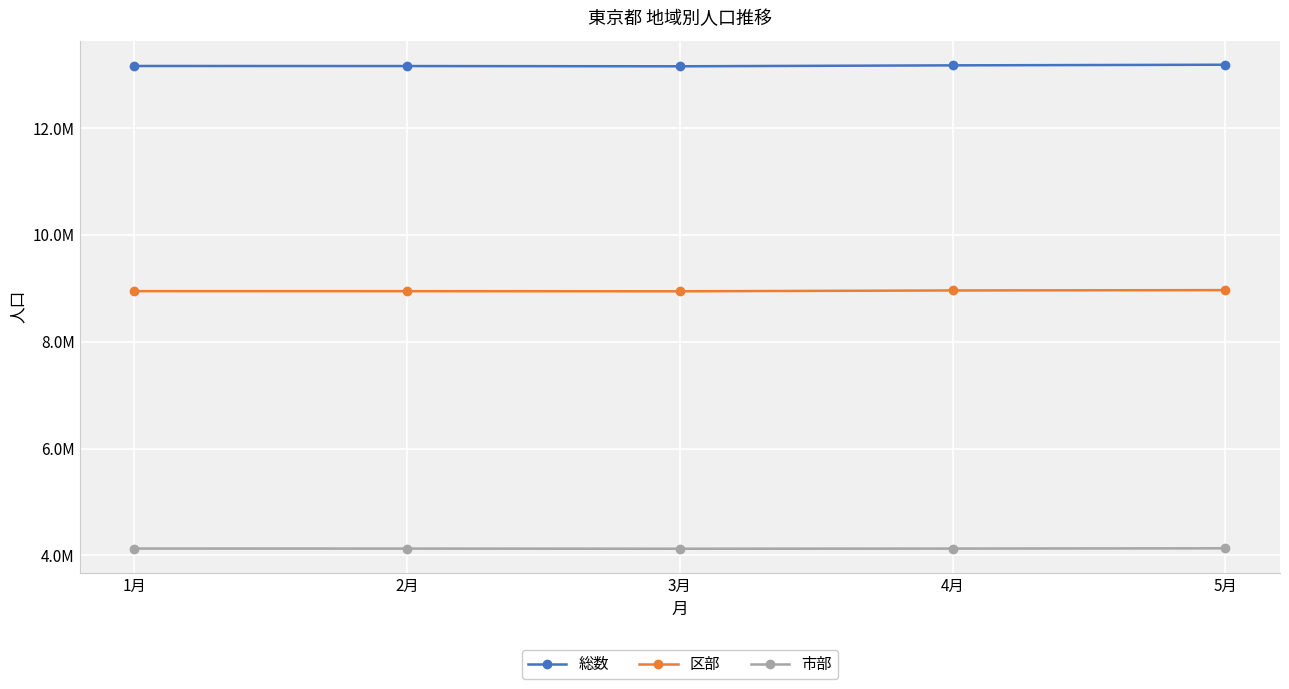

Reading right to left, list all the values displayed in this chart.

総数: 13184472	13172716	13155065	13159634	13160969
区部: 8965585	8959196	8943591	8945669	8946111
市部: 4132723	4127691	4125139	4127570	4128357